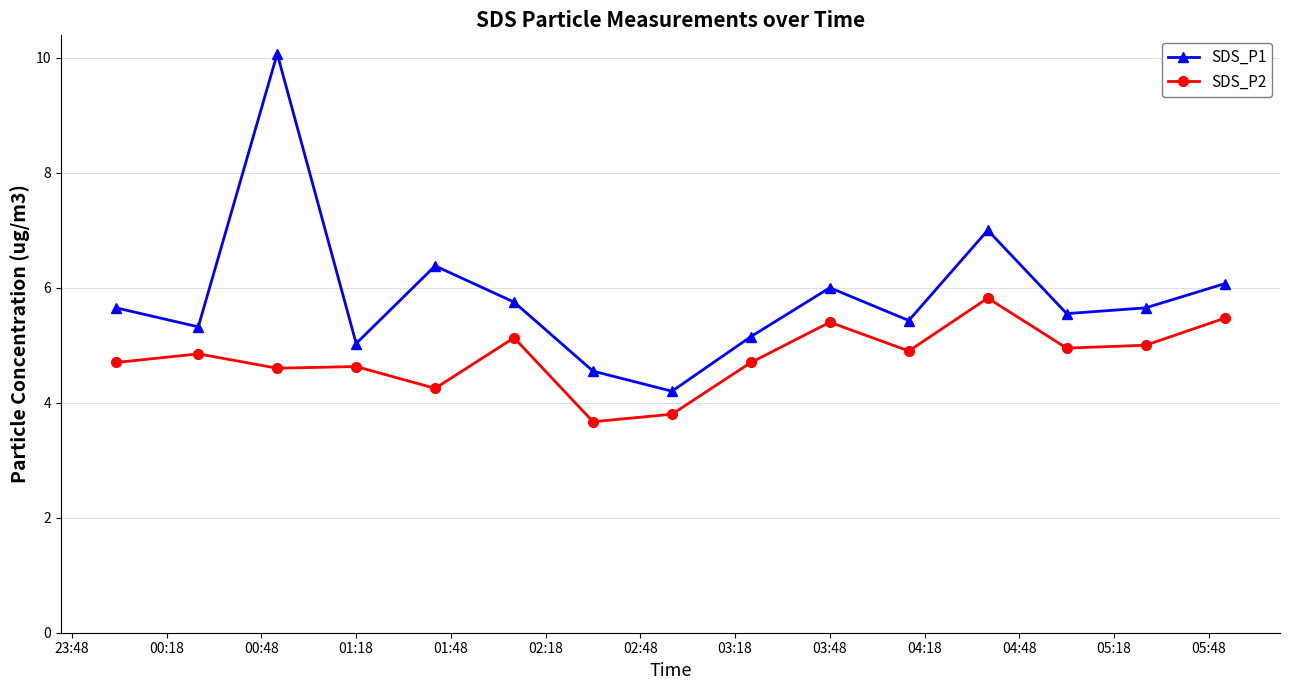

Which series has the largest total across all categories?

SDS_P1